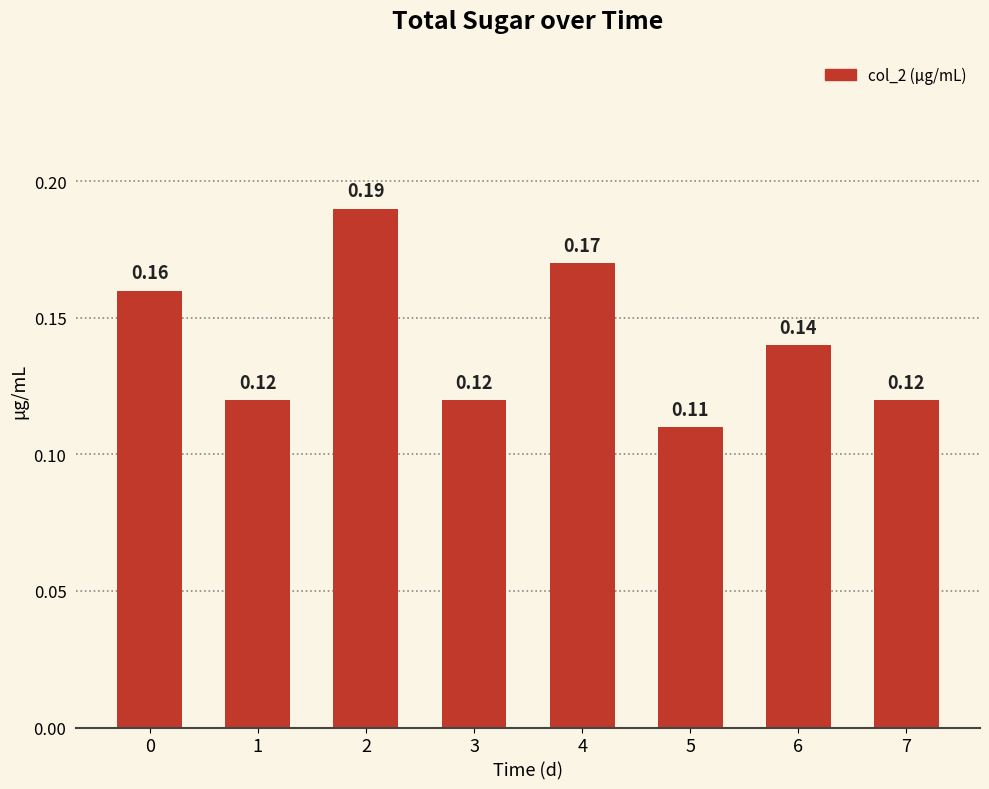

Which label corresponds to the largest value in the chart?

2